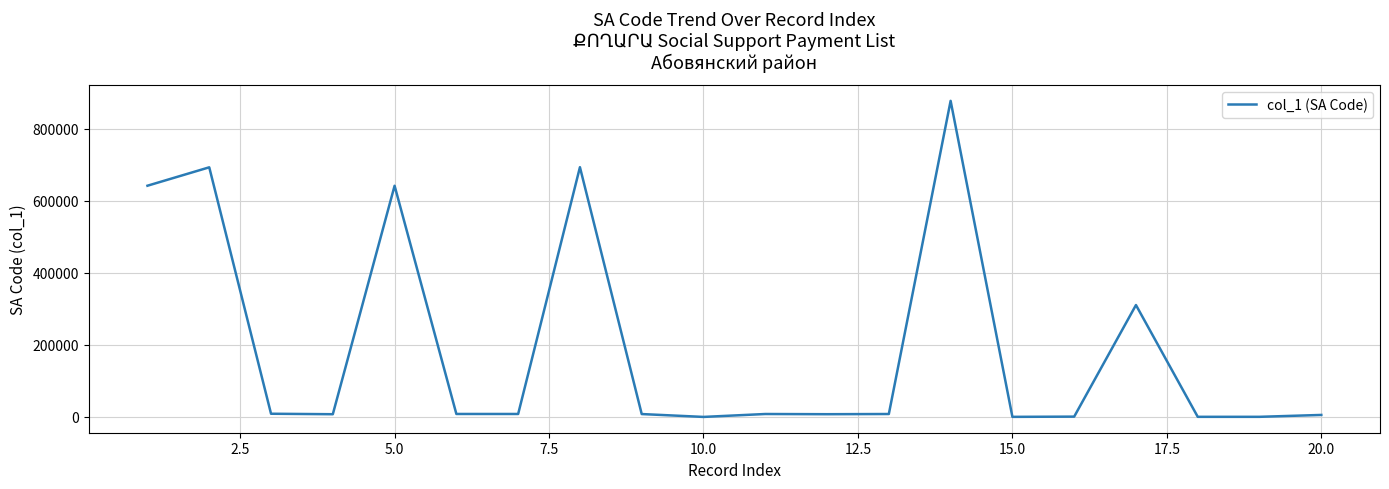

How many series are shown in this chart?

1